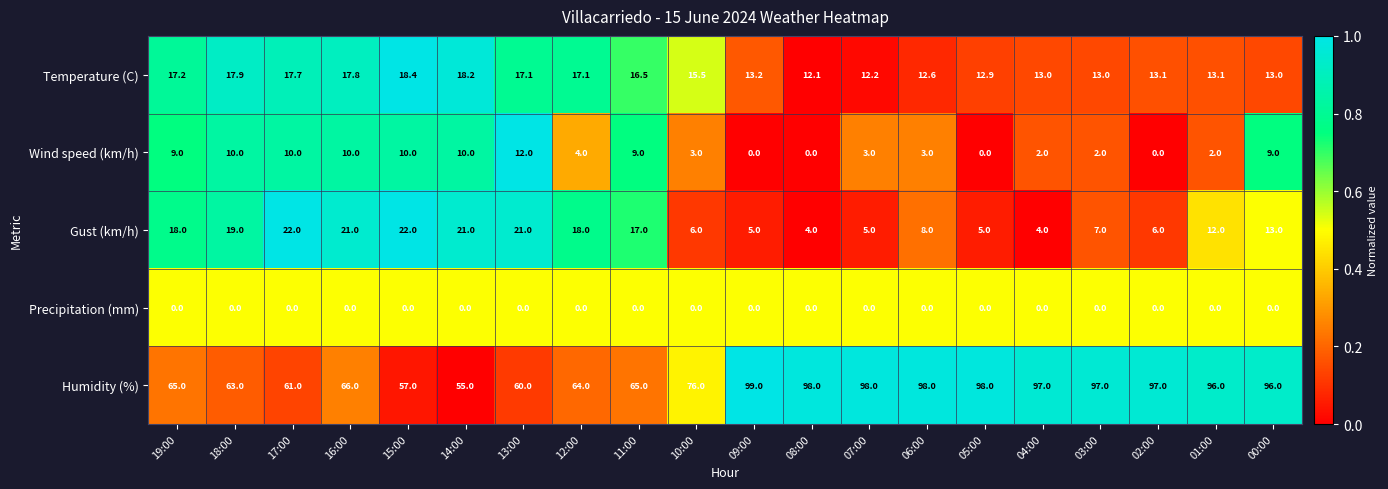

The Wind speed (km/h) series shows 0.8 at 10:00. True or false?

False